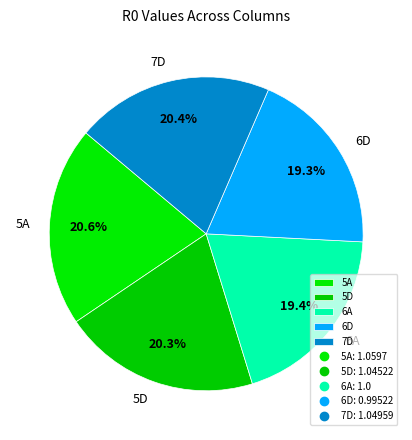

Is 7D the majority of the pie?

No